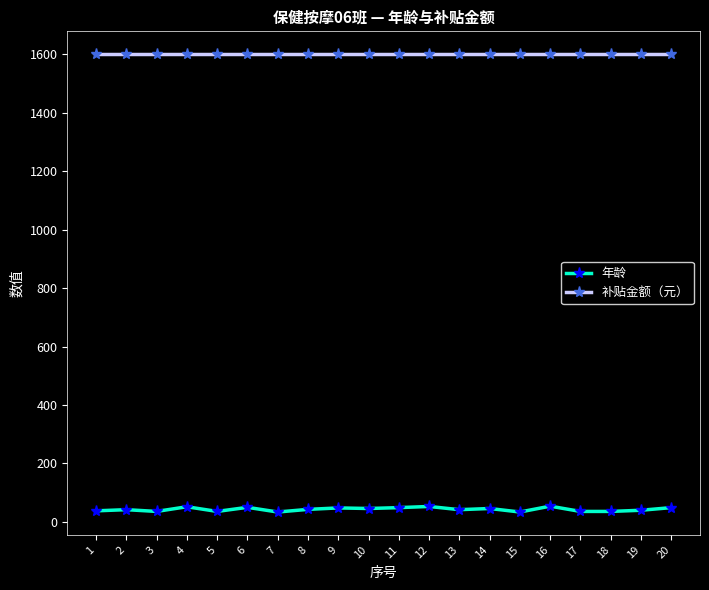

Which series has the largest total across all categories?

补贴金额（元）